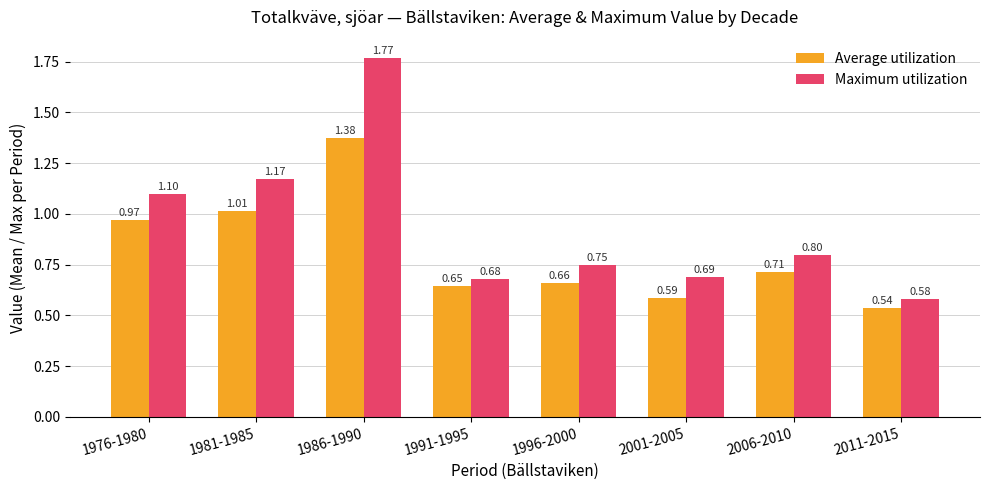

At how many categories does at least one series exceed 1?

3